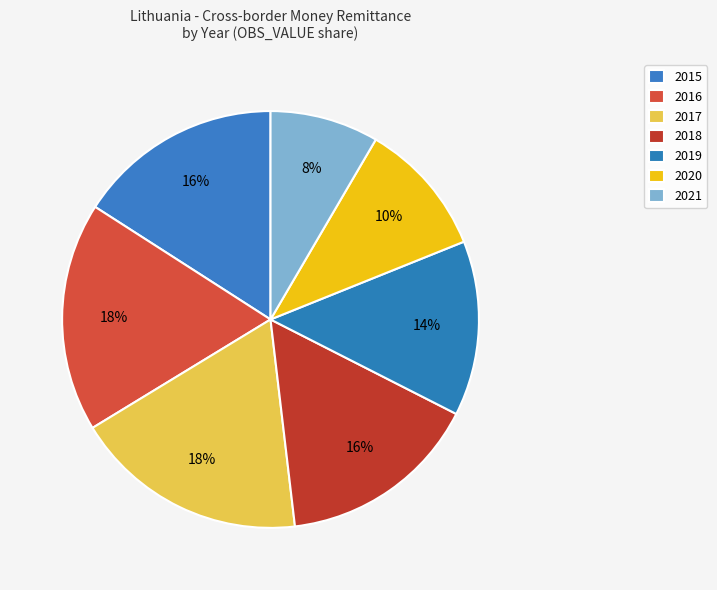

How many segments does this pie chart have?

7